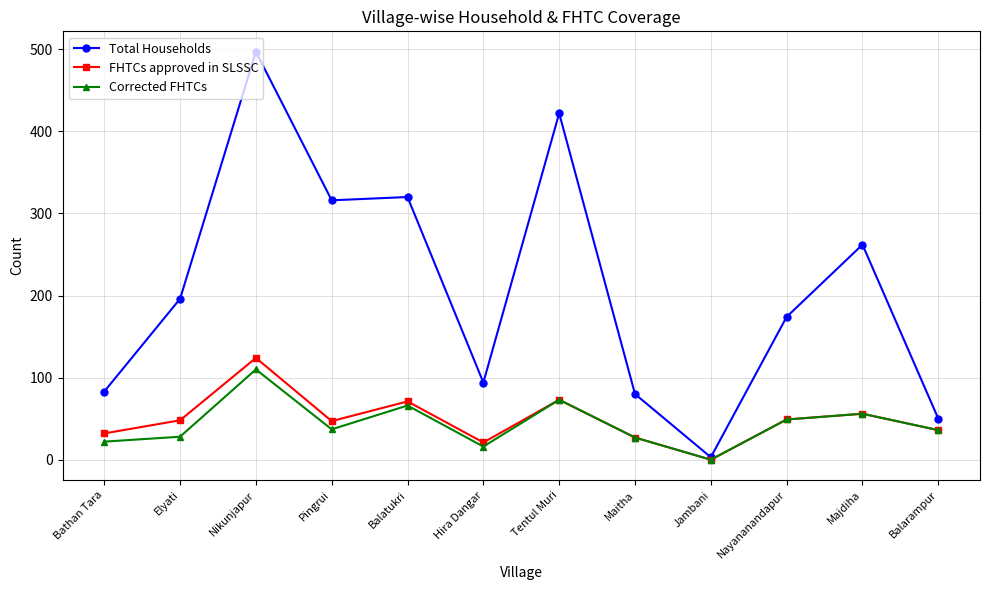

What is the spread (max minus min) of values at Tentul Muri?

349